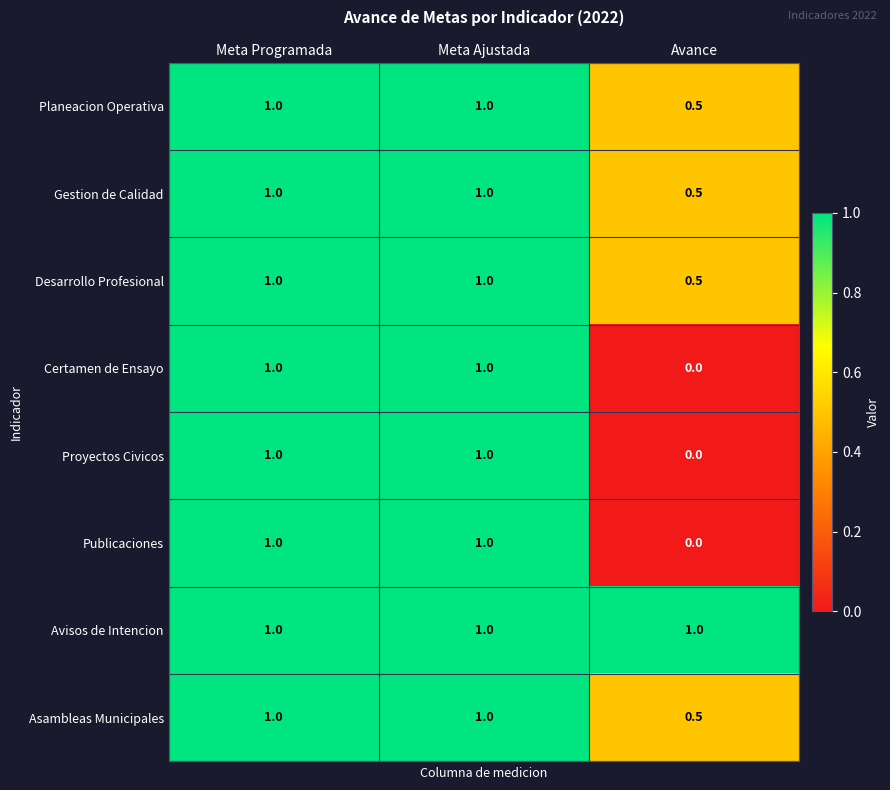

Reading left to right, extract all data points from this chart.

Planeacion Operativa: 1.0	1.0	0.5
Gestion de Calidad: 1.0	1.0	0.5
Desarrollo Profesional: 1.0	1.0	0.5
Certamen de Ensayo: 1.0	1.0	0.0
Proyectos Civicos: 1.0	1.0	0.0
Publicaciones: 1.0	1.0	0.0
Avisos de Intencion: 1.0	1.0	1.0
Asambleas Municipales: 1.0	1.0	0.5